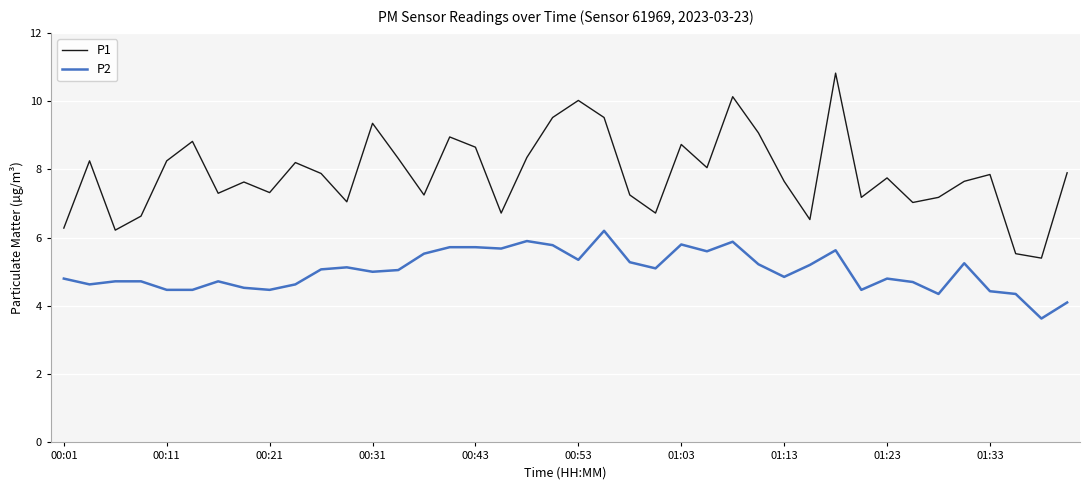

Which series has the largest total across all categories?

P1